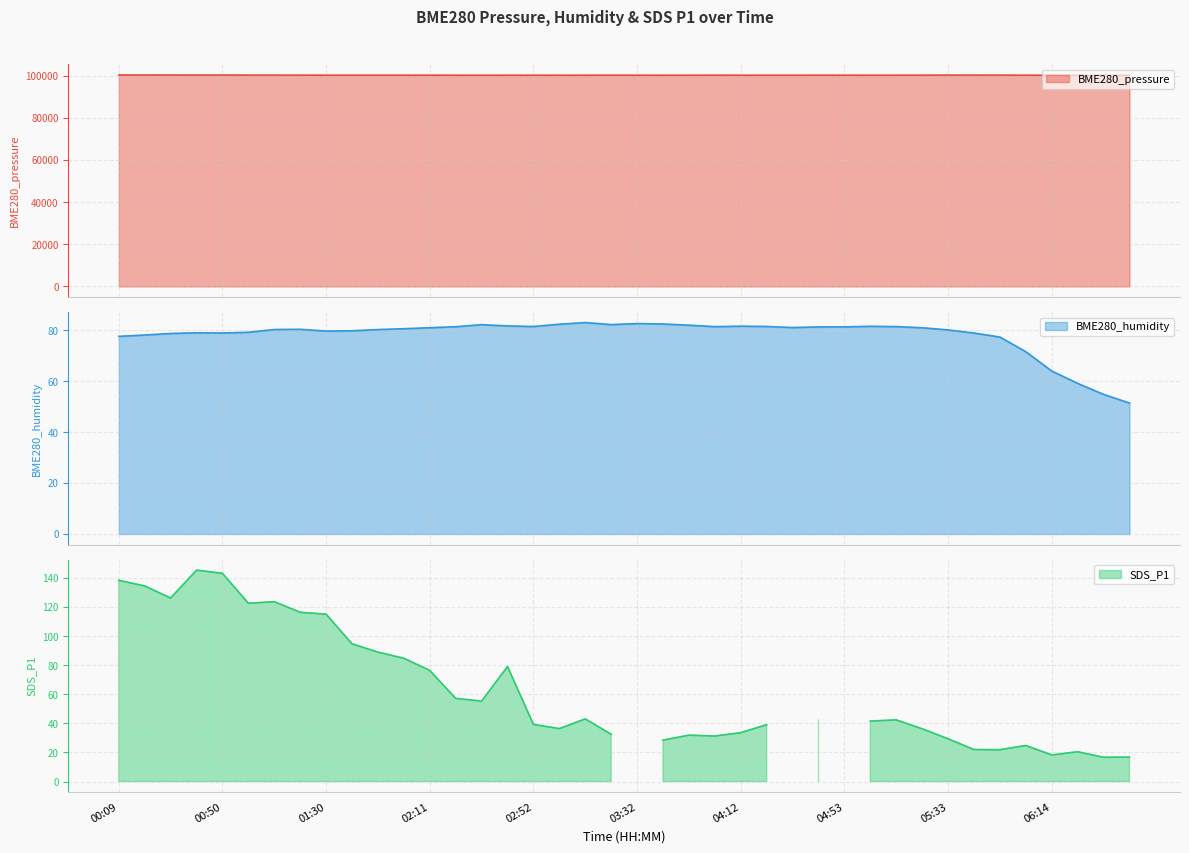

True or false: BME280_pressure and BME280_humidity intersect in this chart.

False